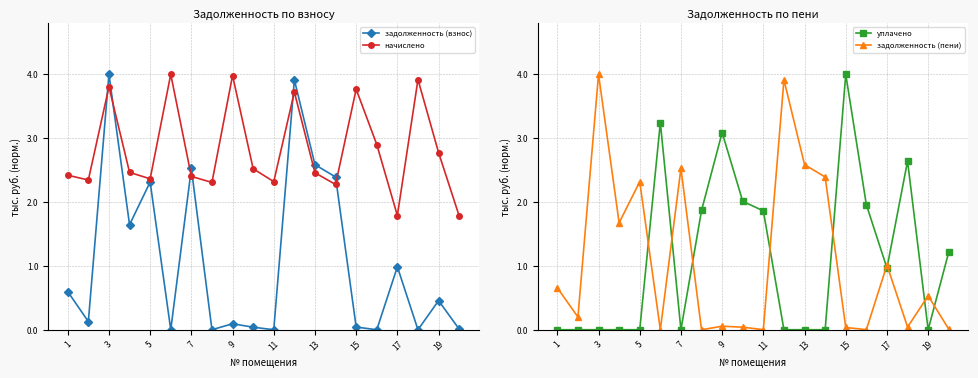

What is the average value of the задолженность (взнос) series?

1.1